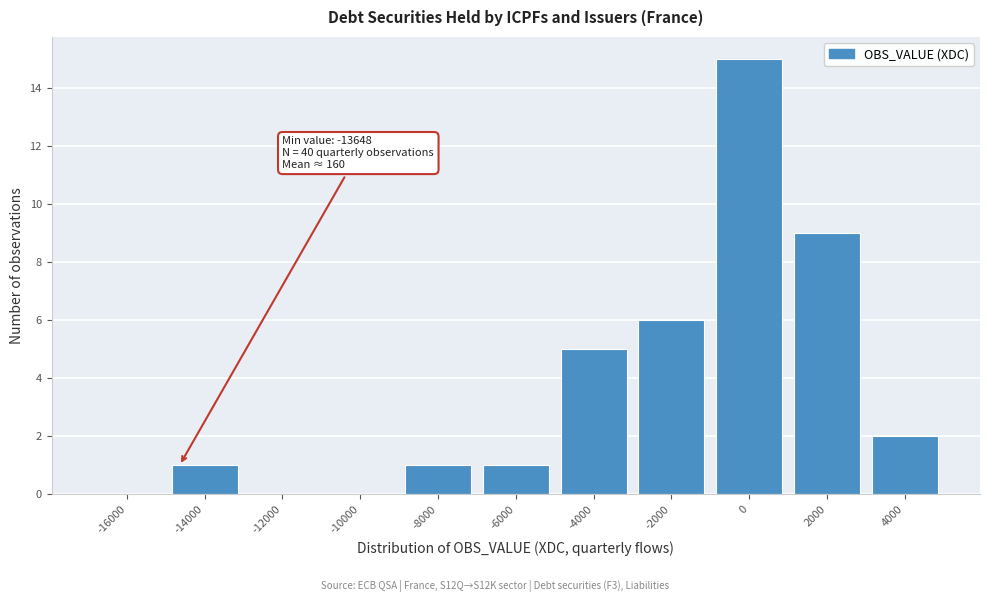

Reading left to right, what are all the values shown in this chart?

-16000=0	-14000=1	-12000=0	-10000=0	-8000=1	-6000=1	-4000=5	-2000=6	0=15	2000=9	4000=2